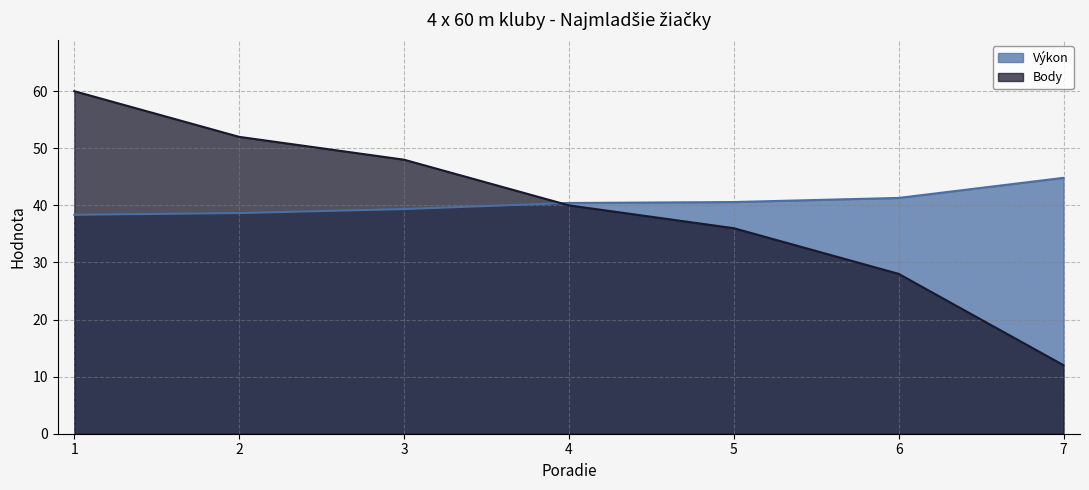

What is the average value of the Výkon series?

40.5